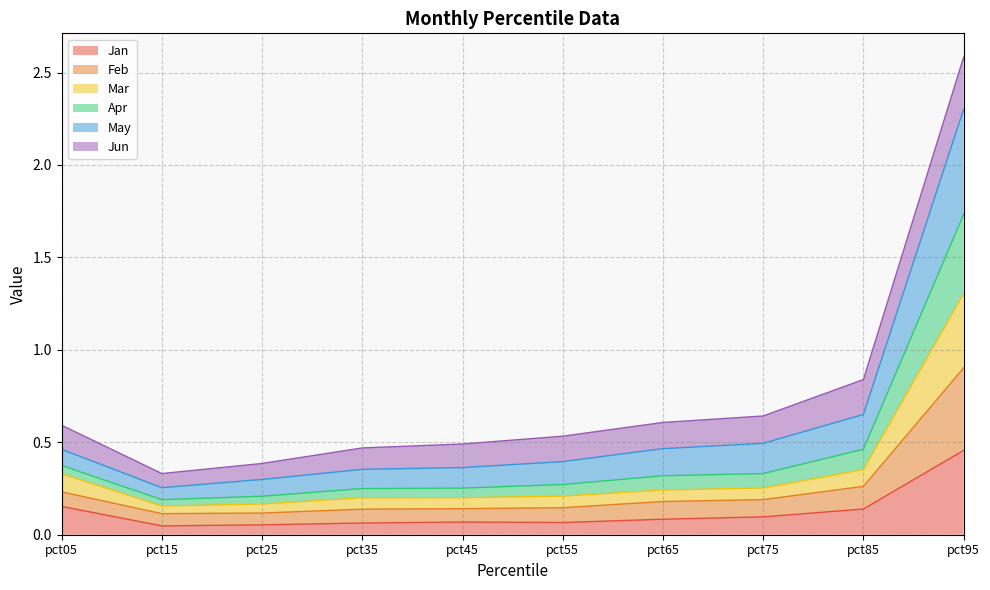

Does the chart display data point markers on the line(s)?

No